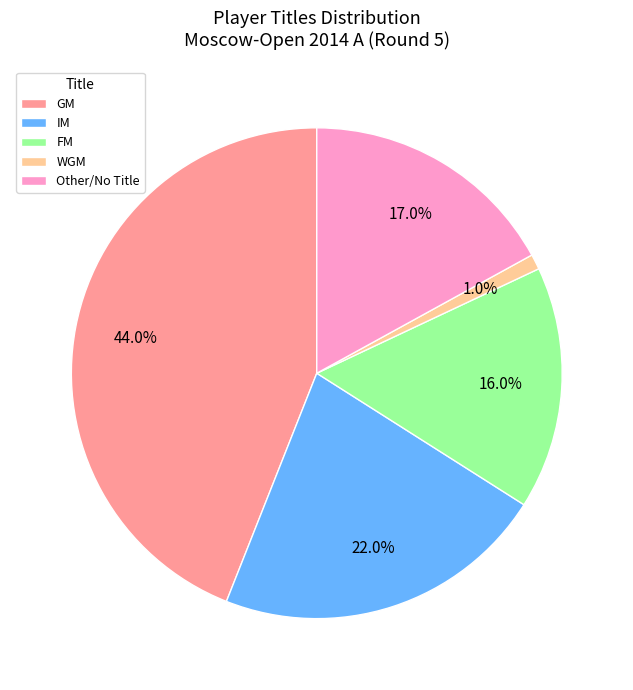

To the nearest percent, what is the difference between the IM and FM slice percentages?

6%